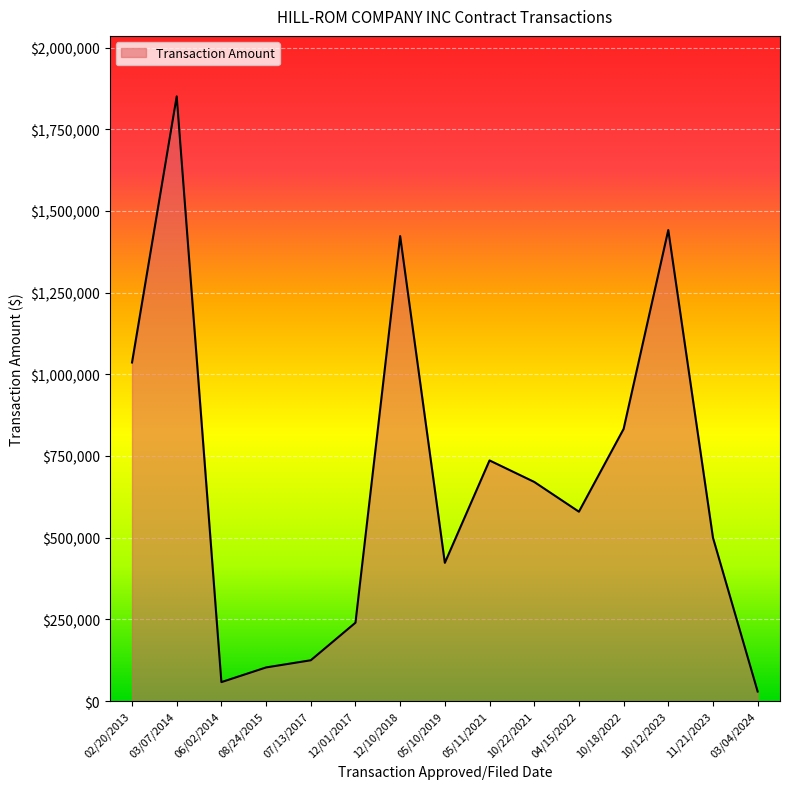

What is the sum of the values at 03/04/2024 and 04/15/2022?

608959.3